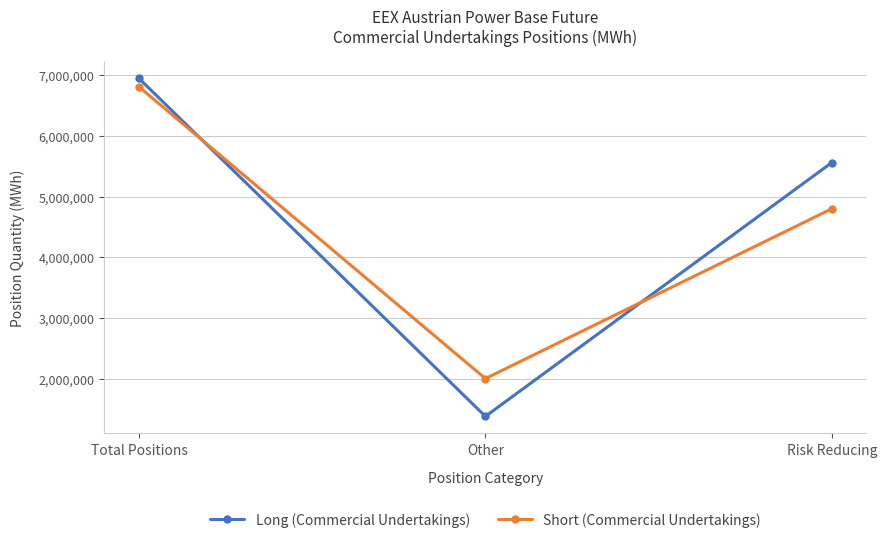

What is the spread (max minus min) of values at Other?

621388